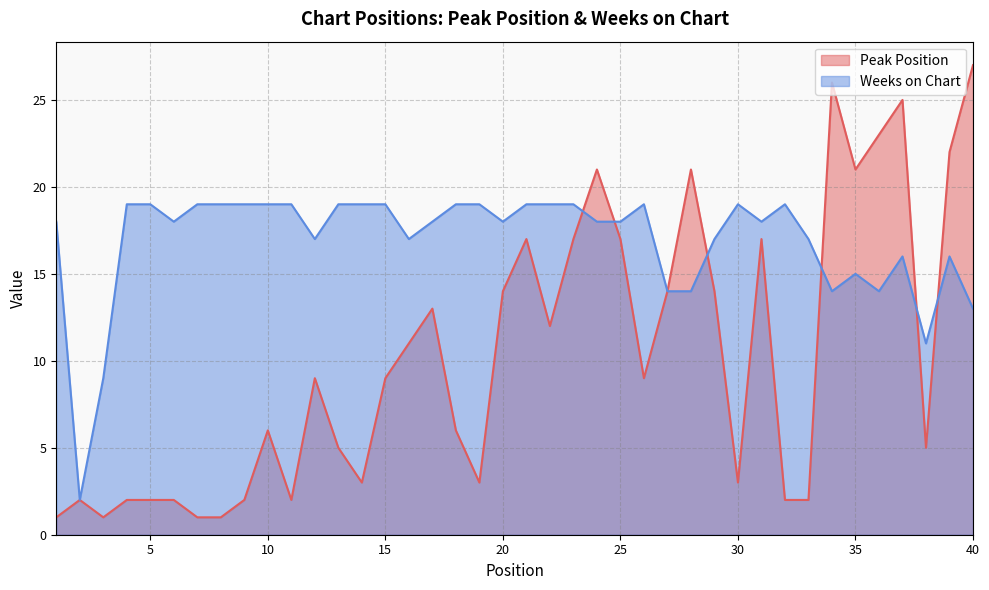

What is the minimum value for Peak Position?

1